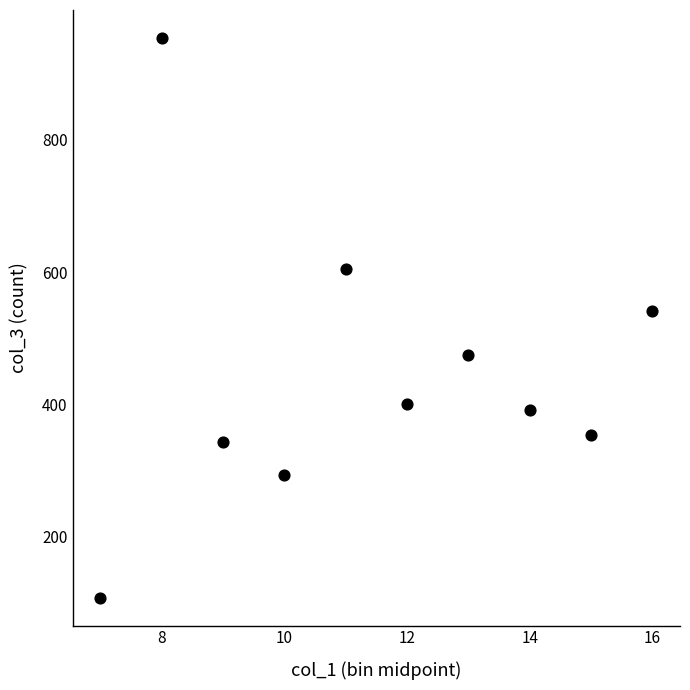

What is the average Y value?

446